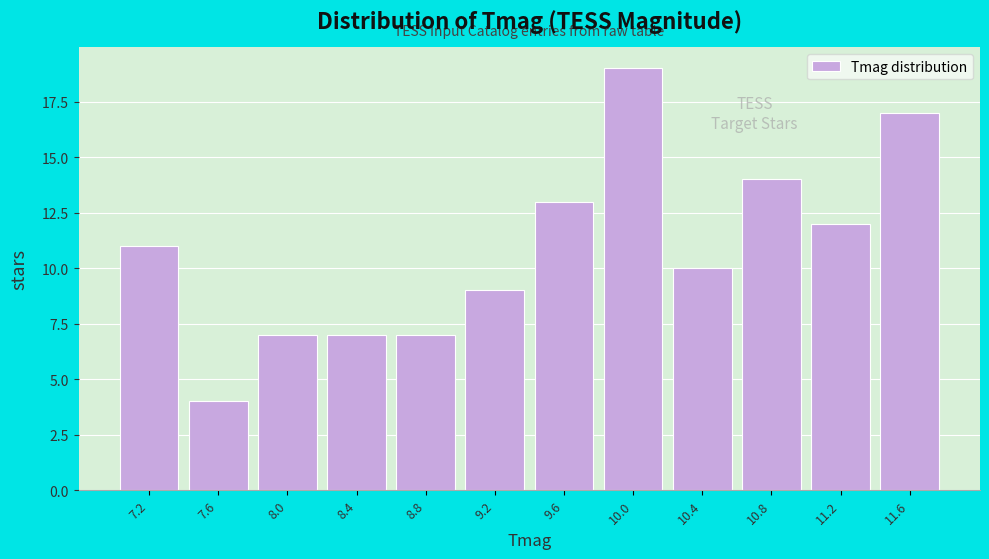

Reading right to left, extract all data points from this chart.

17	12	14	10	19	13	9	7	7	7	4	11